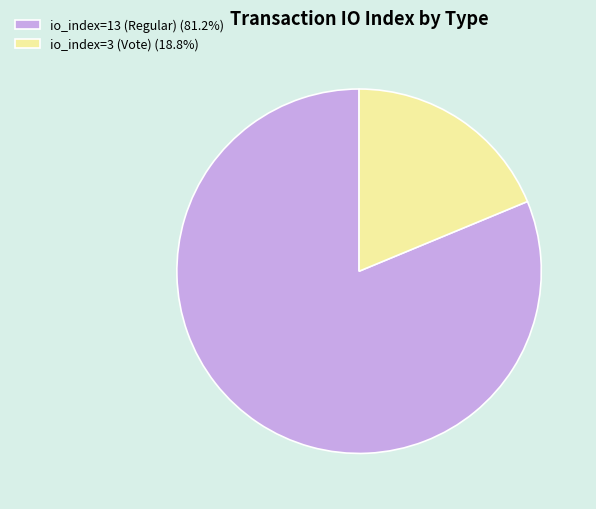

Rank the categories by value from highest to lowest.

io_index=13 (Regular), io_index=3 (Vote)